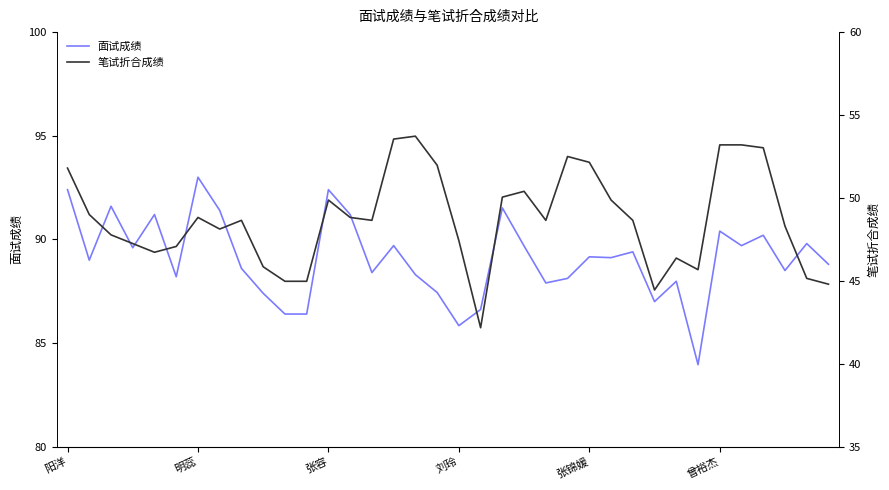

The 面试成绩 series shows 88.4 at 14. True or false?

True